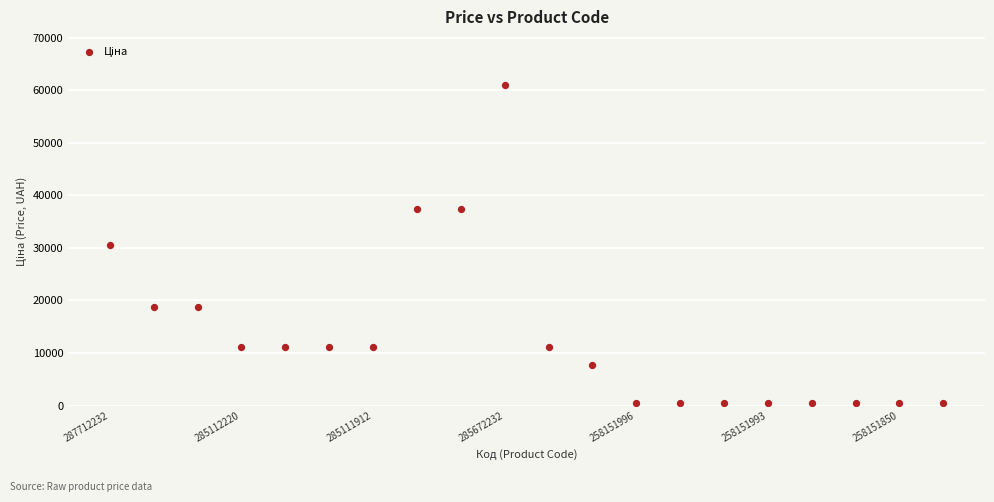

What is the range of Y values (max minus min)?

60520.9